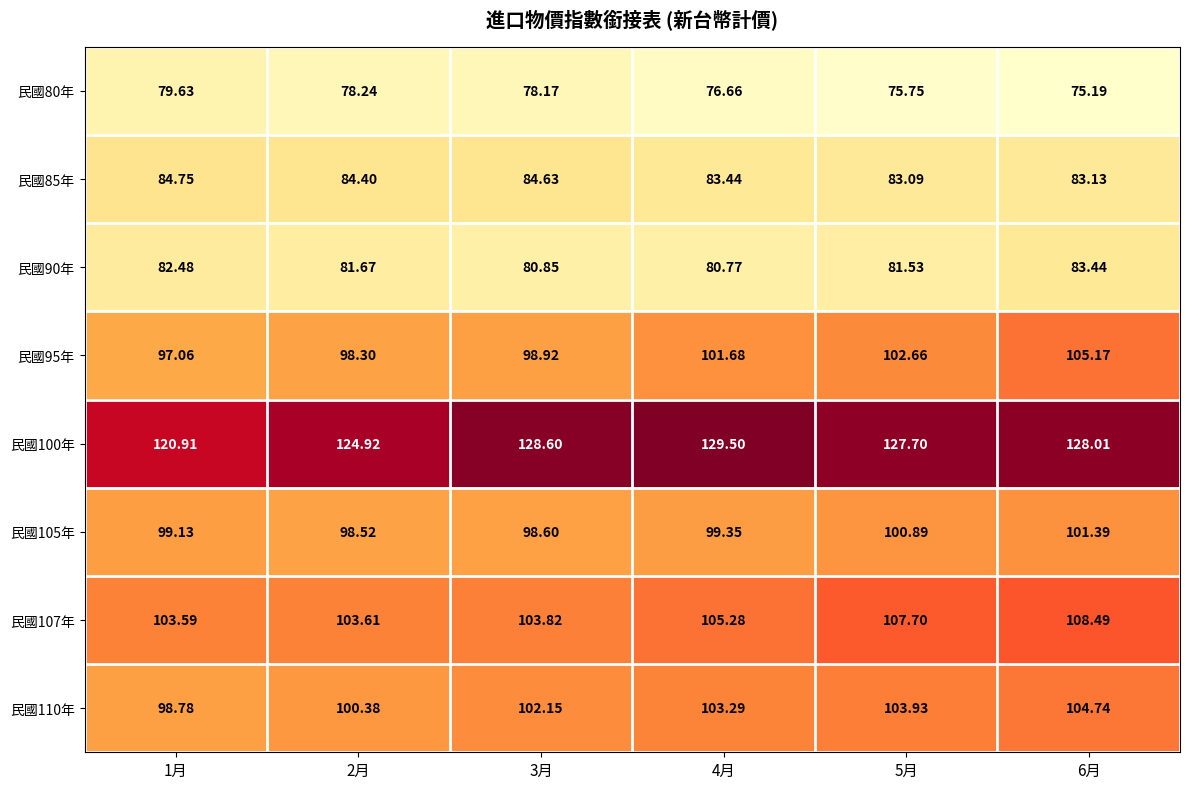

What is the total value across all series at 5月?

783.2